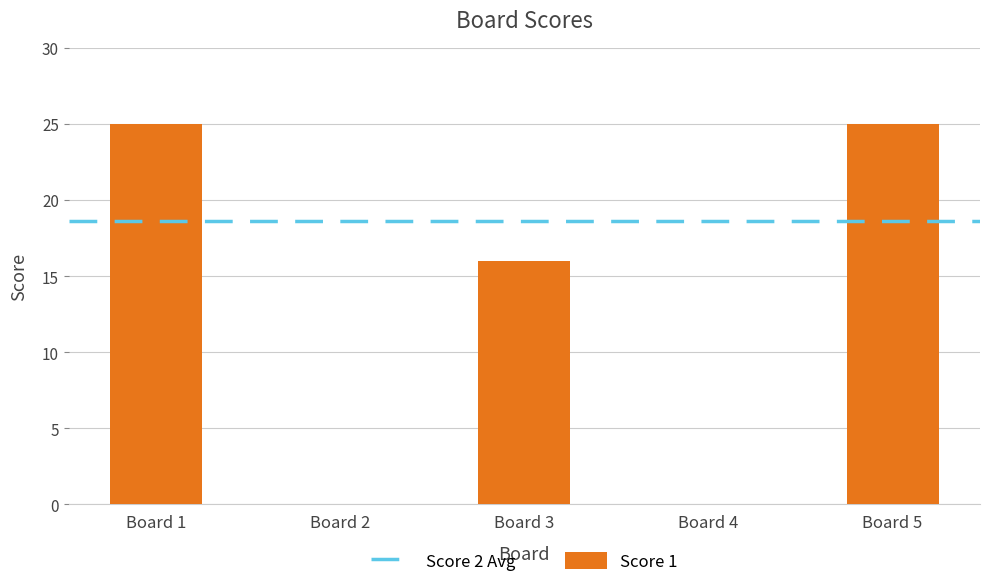

How many data points does each series have?

5